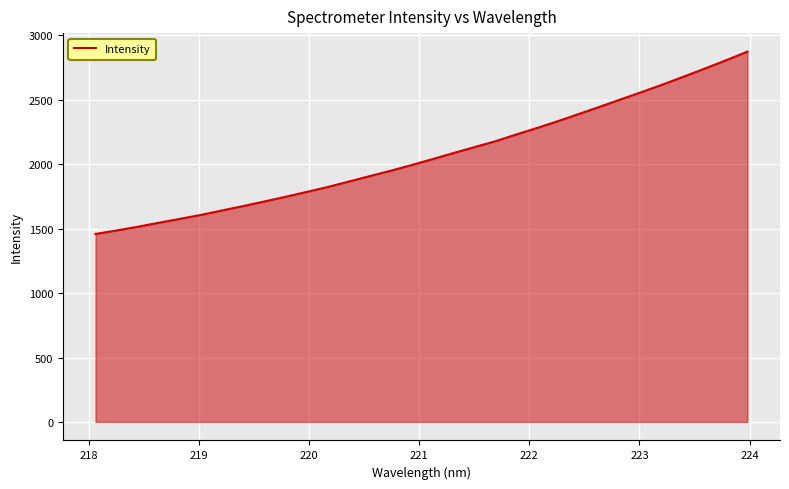

What is the difference between the maximum and minimum values?

1415.1